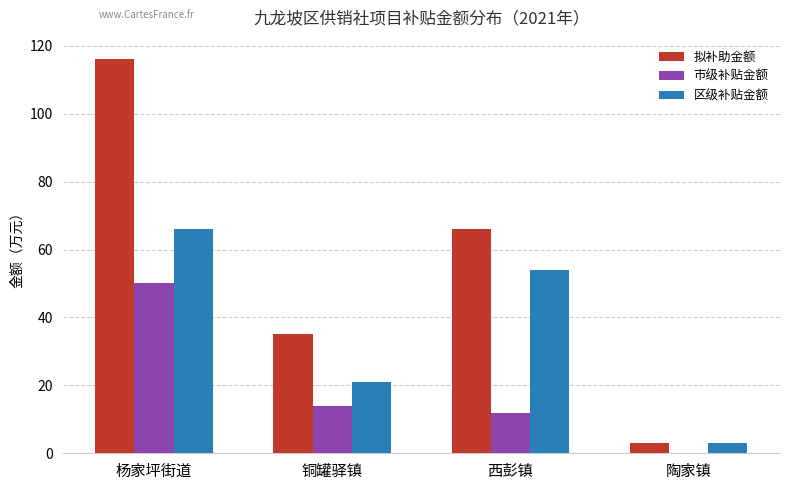

Which series changed the most between 杨家坪街道 and 陶家镇?

拟补助金额